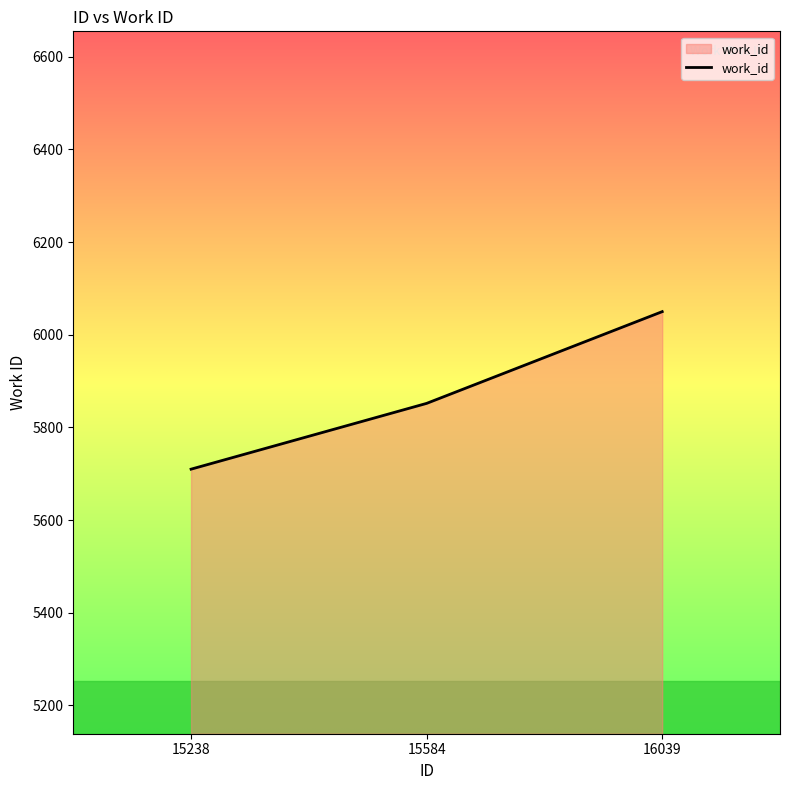

List the labels in order of value, smallest first.

15238, 15584, 16039